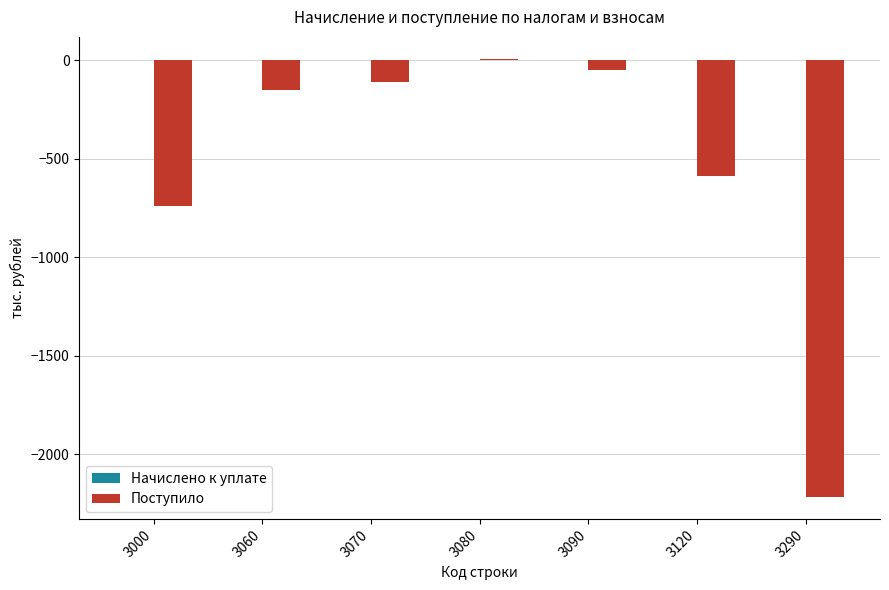

The value at 3120 is -243. True or false?

False